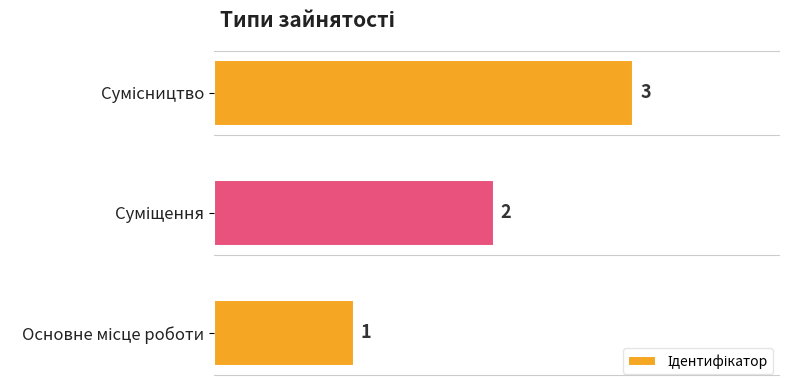

What is the sum of all values?

6